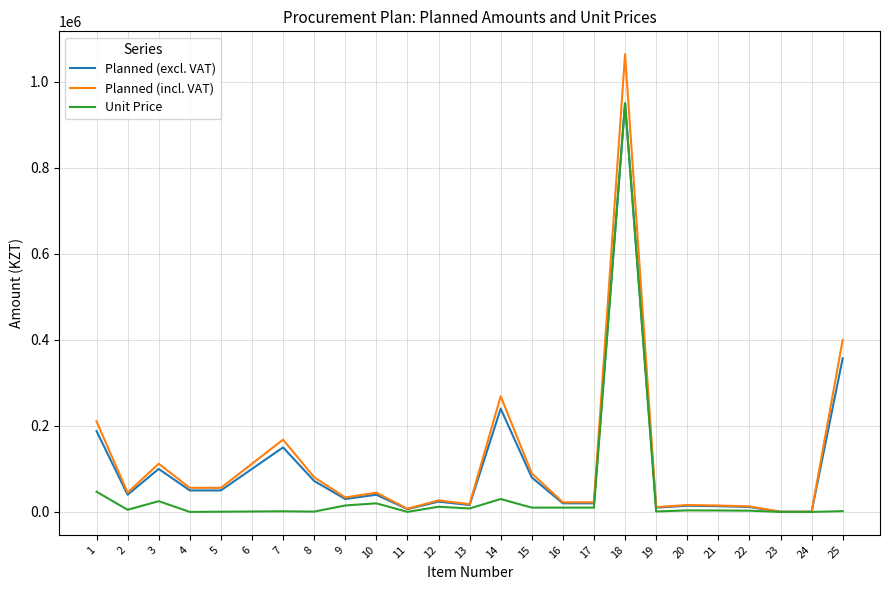

What is the sum of all Planned (excl. VAT) values?

2583597